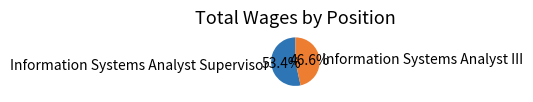

What is the smallest slice in the pie chart?

Information Systems Analyst III